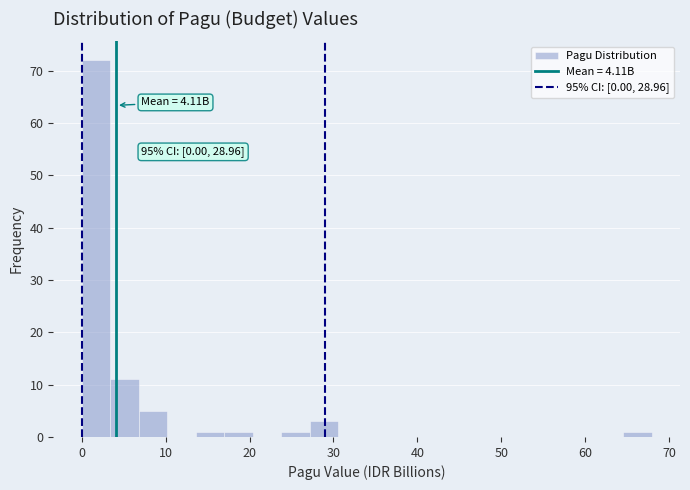

Read against the x-axis, roughly where is the centre of the tallest bar?

2